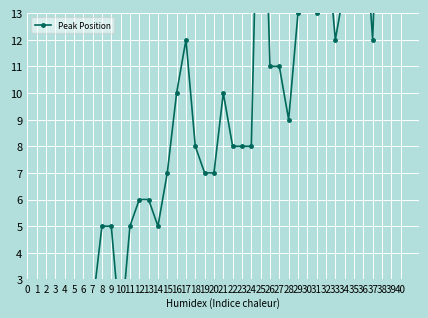

What is the difference between the maximum and minimum values?

22